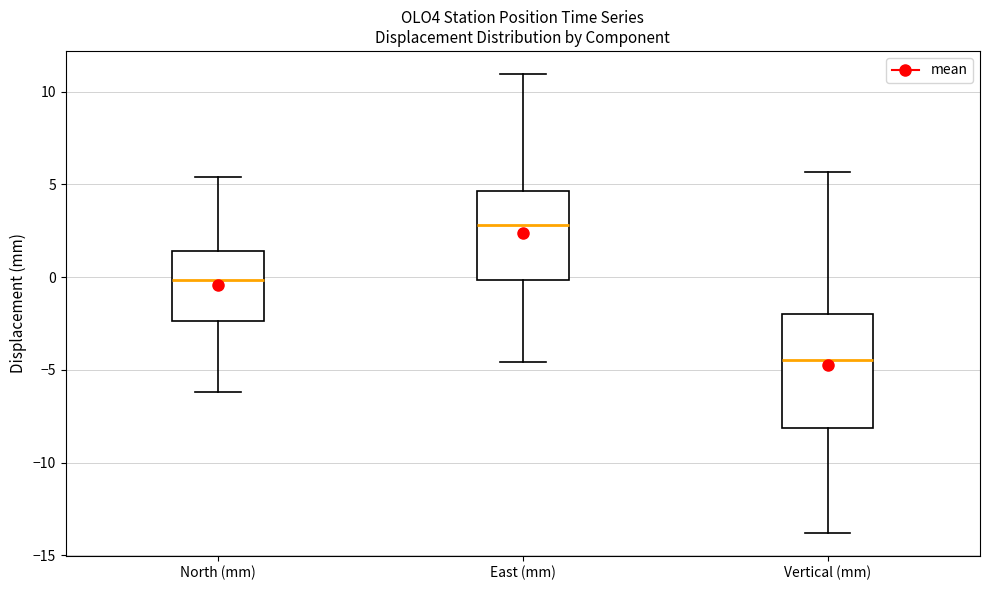

Where does the median line of the box for North (mm) sit on the y-axis? The values are not printed on the chart, so give them approximately, as read against the axis.

0.0